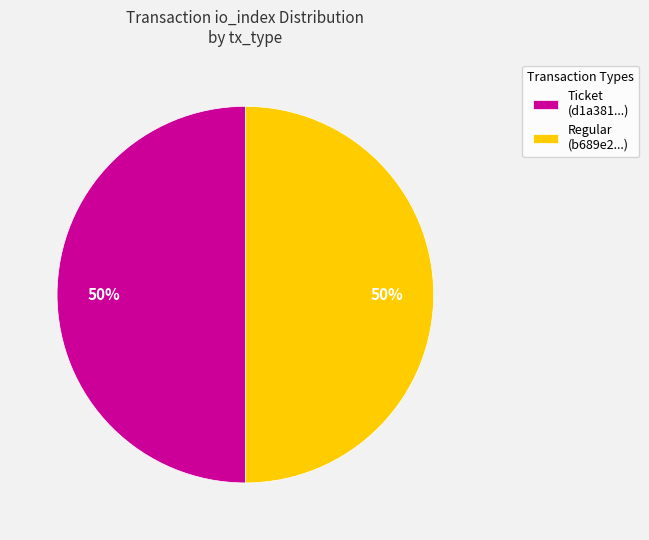

The Ticket (d1a381...) slice represents 50% of the pie. True or false?

True